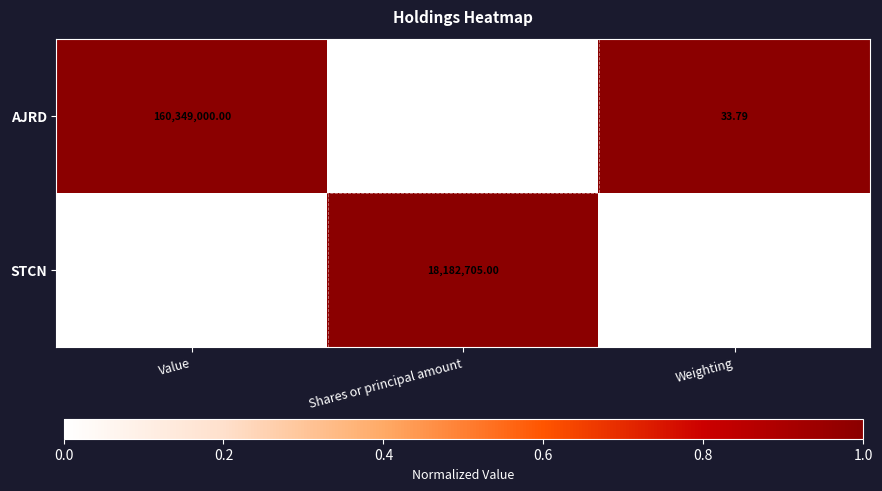

List the series in order of their overall mean, highest first.

AJRD, STCN